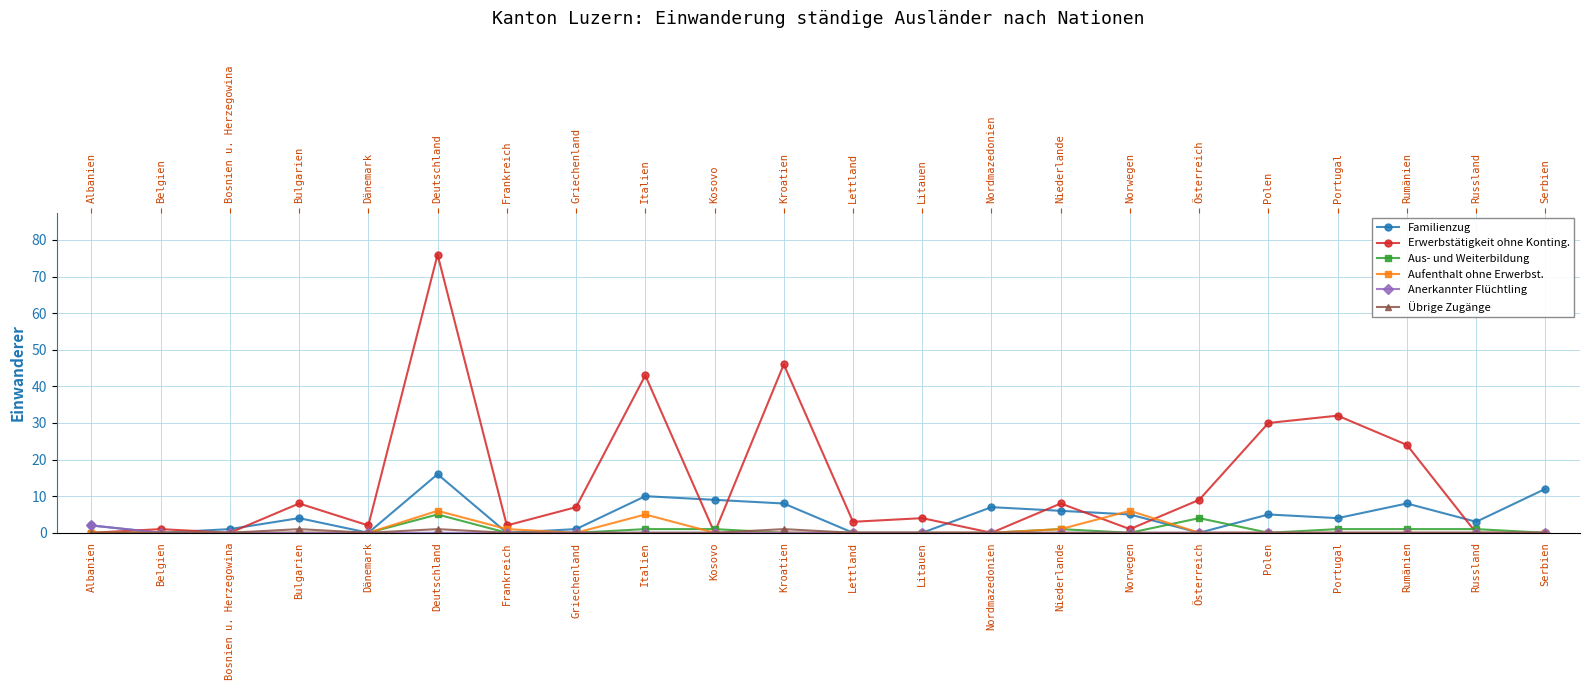

What is the difference between the Aus- und Weiterbildung values at Belgien and Portugal?

1